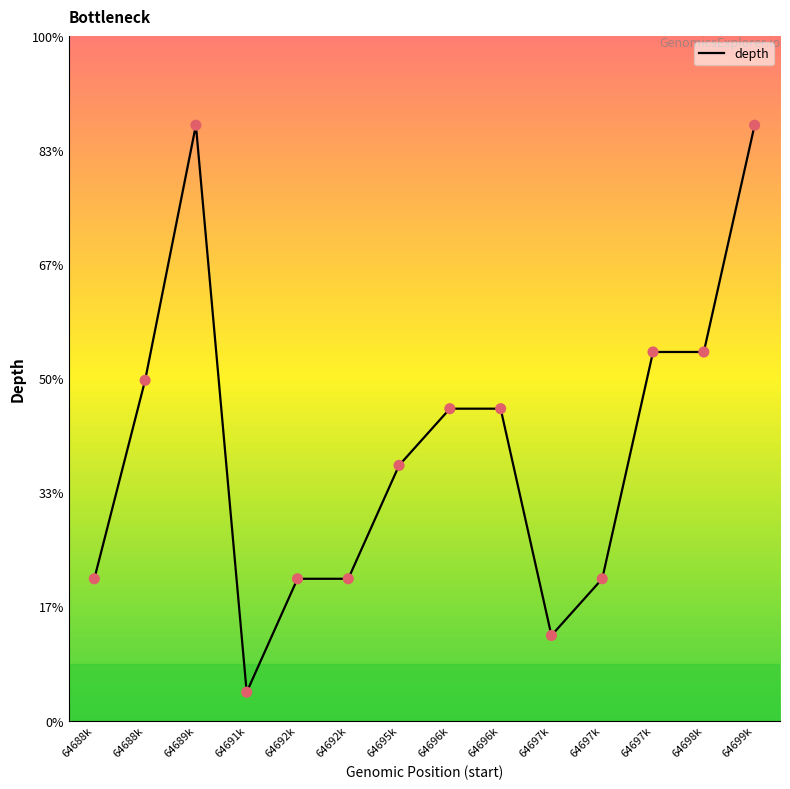

What is the ratio of the value at 64696k to the value at 64692k?

2.2